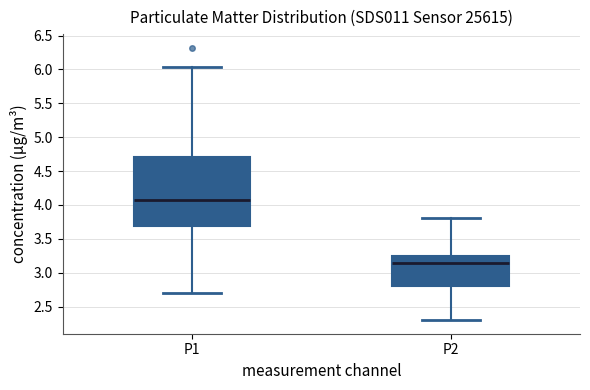

Which box has the highest median line?

P1